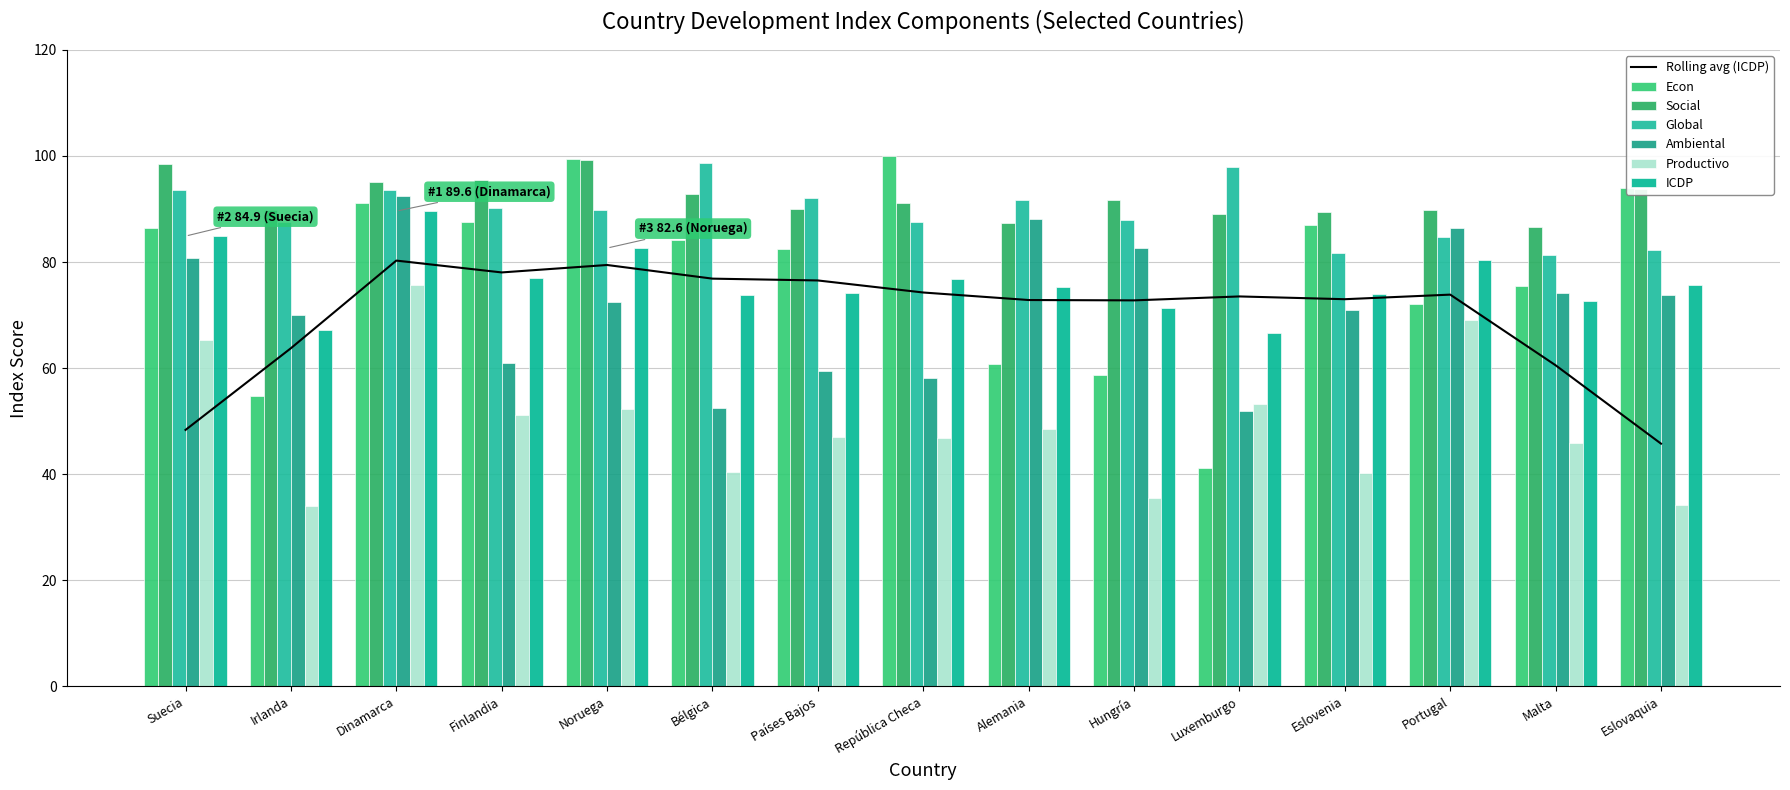

Reading left to right, list all the values displayed in this chart.

Econ: Suecia=86.3	Irlanda=54.6	Dinamarca=91.2	Finlandia=87.5	Noruega=99.5	Bélgica=84.1	Países Bajos=82.4	República Checa=100.0	Alemania=60.8	Hungría=58.6	Luxemburgo=41.1	Eslovenia=87.0	Portugal=72.1	Malta=75.6	Eslovaquia=94.0
Social: Suecia=98.4	Irlanda=89.8	Dinamarca=95.1	Finlandia=95.5	Noruega=99.3	Bélgica=92.8	Países Bajos=90.1	República Checa=91.1	Alemania=87.5	Hungría=91.7	Luxemburgo=89.2	Eslovenia=89.5	Portugal=89.8	Malta=86.6	Eslovaquia=93.8
Global: Suecia=93.6	Irlanda=87.5	Dinamarca=93.7	Finlandia=90.2	Noruega=89.7	Bélgica=98.7	Países Bajos=92.0	República Checa=87.5	Alemania=91.7	Hungría=87.9	Luxemburgo=97.8	Eslovenia=81.7	Portugal=84.6	Malta=81.4	Eslovaquia=82.2
Ambiental: Suecia=80.8	Irlanda=70.1	Dinamarca=92.4	Finlandia=60.9	Noruega=72.4	Bélgica=52.5	Países Bajos=59.5	República Checa=58.1	Alemania=88.1	Hungría=82.6	Luxemburgo=51.8	Eslovenia=71.0	Portugal=86.5	Malta=74.2	Eslovaquia=73.8
Productivo: Suecia=65.3	Irlanda=34.0	Dinamarca=75.6	Finlandia=51.2	Noruega=52.3	Bélgica=40.4	Países Bajos=47.0	República Checa=46.9	Alemania=48.5	Hungría=35.5	Luxemburgo=53.3	Eslovenia=40.3	Portugal=69.1	Malta=45.9	Eslovaquia=34.1
ICDP: Suecia=84.9	Irlanda=67.2	Dinamarca=89.6	Finlandia=77.0	Noruega=82.6	Bélgica=73.7	Países Bajos=74.2	República Checa=76.7	Alemania=75.3	Hungría=71.3	Luxemburgo=66.6	Eslovenia=73.9	Portugal=80.4	Malta=72.7	Eslovaquia=75.6